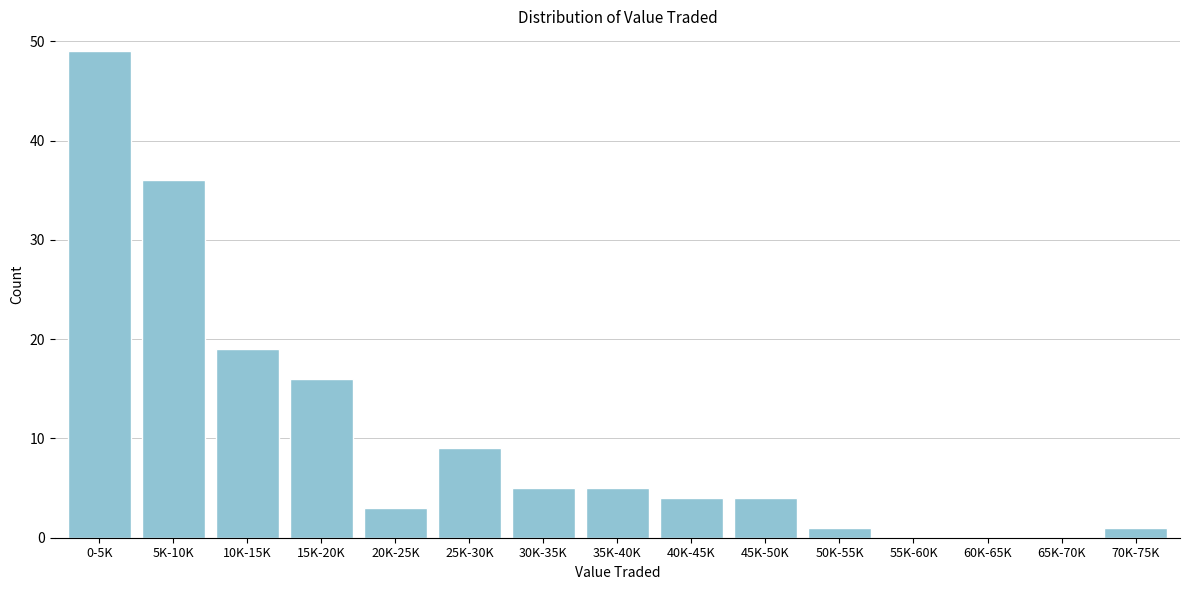

Reading left to right, transcribe all the data shown in this chart.

0-5K=49	5K-10K=36	10K-15K=19	15K-20K=16	20K-25K=3	25K-30K=9	30K-35K=5	35K-40K=5	40K-45K=4	45K-50K=4	50K-55K=1	55K-60K=0	60K-65K=0	65K-70K=0	70K-75K=1